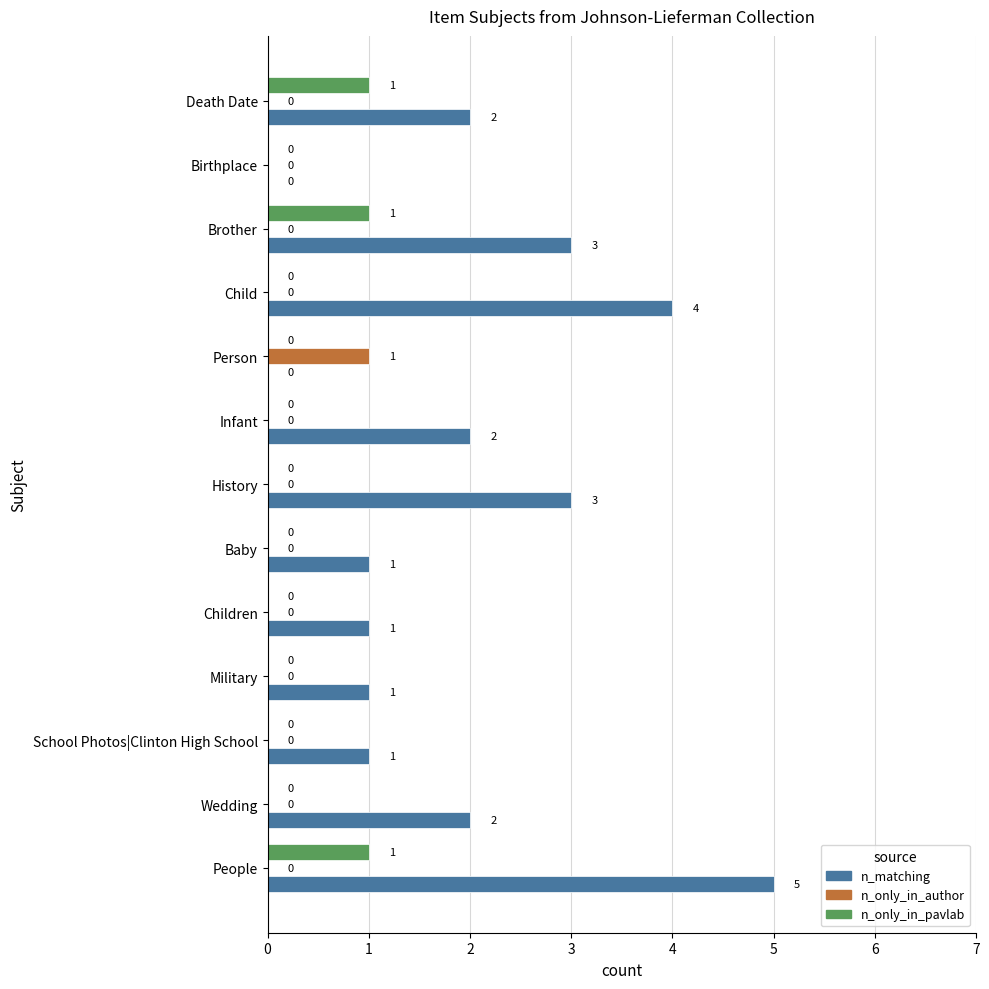

Is the value of n_only_in_pavlab at Children greater than the value of n_matching at Infant?

No